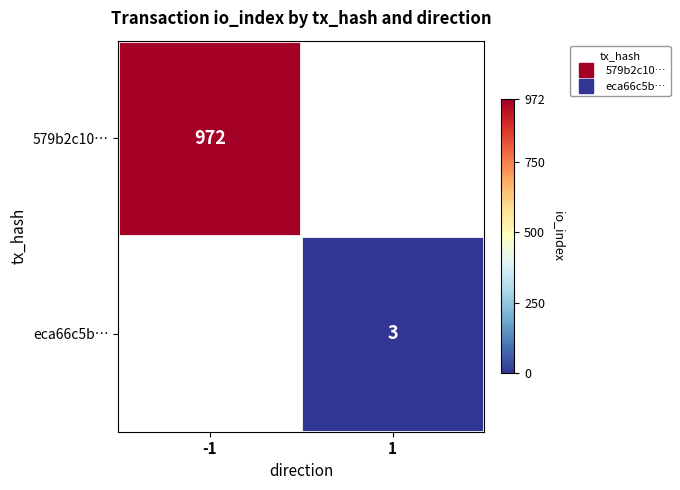

The value of eca66c5b… at 1 is 3.0. True or false?

True